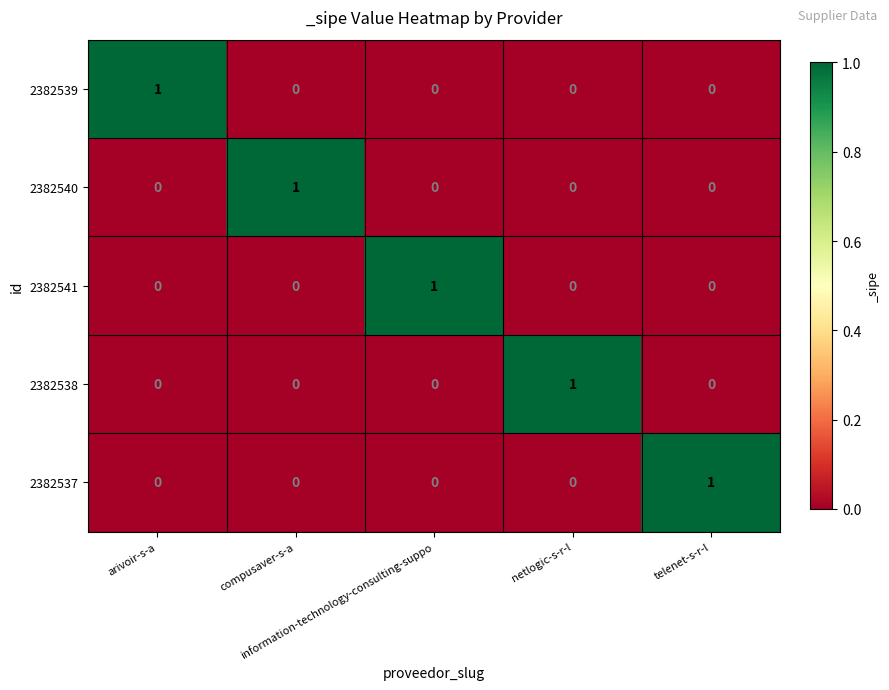

How many 2382541 values are between 0 and 1?

5